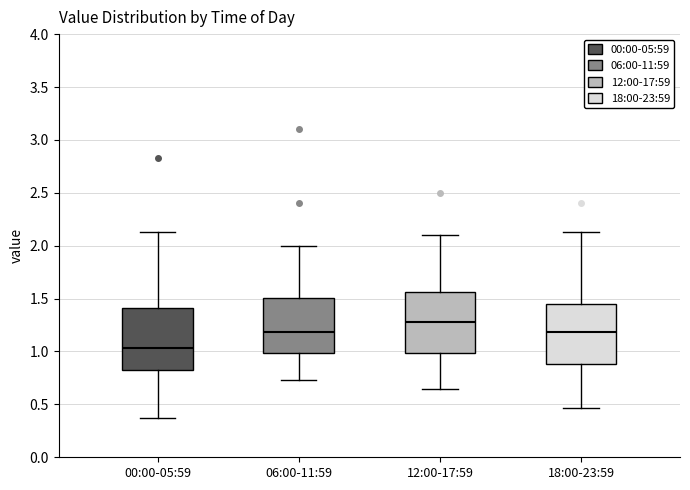

Where does the upper whisker of the box for 12:00-17:59 end on the y-axis? The values are not printed on the chart, so give them approximately, as read against the axis.

2.10